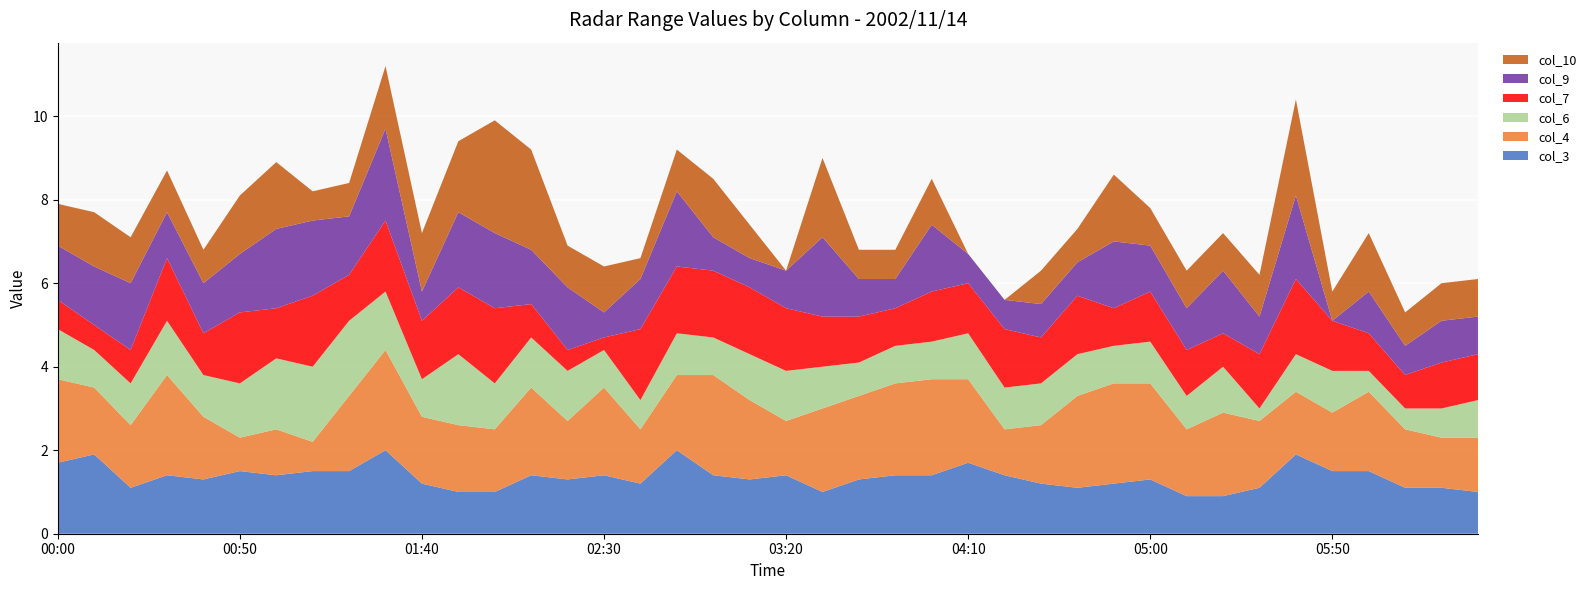

Reading right to left, transcribe all the data shown in this chart.

col_3: 2002/11/14 06:30=1.0	2002/11/14 06:20=1.1	2002/11/14 06:10=1.1	2002/11/14 06:00=1.5	2002/11/14 05:50=1.5	2002/11/14 05:40=1.9	2002/11/14 05:30=1.1	2002/11/14 05:20=0.9	2002/11/14 05:10=0.9	2002/11/14 05:00=1.3	2002/11/14 04:50=1.2	2002/11/14 04:40=1.1	2002/11/14 04:30=1.2	2002/11/14 04:20=1.4	2002/11/14 04:10=1.7	2002/11/14 04:00=1.4	2002/11/14 03:50=1.4	2002/11/14 03:40=1.3	2002/11/14 03:30=1.0	2002/11/14 03:20=1.4	2002/11/14 03:10=1.3	2002/11/14 03:00=1.4	2002/11/14 02:50=2.0	2002/11/14 02:40=1.2	2002/11/14 02:30=1.4	2002/11/14 02:20=1.3	2002/11/14 02:10=1.4	2002/11/14 02:00=1.0	2002/11/14 01:50=1.0	2002/11/14 01:40=1.2	2002/11/14 01:30=2.0	2002/11/14 01:20=1.5	2002/11/14 01:10=1.5	2002/11/14 01:00=1.4	2002/11/14 00:50=1.5	2002/11/14 00:40=1.3	2002/11/14 00:30=1.4	2002/11/14 00:20=1.1	2002/11/14 00:10=1.9	2002/11/14 00:00=1.7
col_4: 2002/11/14 06:30=1.3	2002/11/14 06:20=1.2	2002/11/14 06:10=1.4	2002/11/14 06:00=1.9	2002/11/14 05:50=1.4	2002/11/14 05:40=1.5	2002/11/14 05:30=1.6	2002/11/14 05:20=2.0	2002/11/14 05:10=1.6	2002/11/14 05:00=2.3	2002/11/14 04:50=2.4	2002/11/14 04:40=2.2	2002/11/14 04:30=1.4	2002/11/14 04:20=1.1	2002/11/14 04:10=2.0	2002/11/14 04:00=2.3	2002/11/14 03:50=2.2	2002/11/14 03:40=2.0	2002/11/14 03:30=2.0	2002/11/14 03:20=1.3	2002/11/14 03:10=1.9	2002/11/14 03:00=2.4	2002/11/14 02:50=1.8	2002/11/14 02:40=1.3	2002/11/14 02:30=2.1	2002/11/14 02:20=1.4	2002/11/14 02:10=2.1	2002/11/14 02:00=1.5	2002/11/14 01:50=1.6	2002/11/14 01:40=1.6	2002/11/14 01:30=2.4	2002/11/14 01:20=1.8	2002/11/14 01:10=0.7	2002/11/14 01:00=1.1	2002/11/14 00:50=0.8	2002/11/14 00:40=1.5	2002/11/14 00:30=2.4	2002/11/14 00:20=1.5	2002/11/14 00:10=1.6	2002/11/14 00:00=2.0
col_6: 2002/11/14 06:30=0.9	2002/11/14 06:20=0.7	2002/11/14 06:10=0.5	2002/11/14 06:00=0.5	2002/11/14 05:50=1.0	2002/11/14 05:40=0.9	2002/11/14 05:30=0.3	2002/11/14 05:20=1.1	2002/11/14 05:10=0.8	2002/11/14 05:00=1.0	2002/11/14 04:50=0.9	2002/11/14 04:40=1.0	2002/11/14 04:30=1.0	2002/11/14 04:20=1.0	2002/11/14 04:10=1.1	2002/11/14 04:00=0.9	2002/11/14 03:50=0.9	2002/11/14 03:40=0.8	2002/11/14 03:30=1.0	2002/11/14 03:20=1.2	2002/11/14 03:10=1.1	2002/11/14 03:00=0.9	2002/11/14 02:50=1.0	2002/11/14 02:40=0.7	2002/11/14 02:30=0.9	2002/11/14 02:20=1.2	2002/11/14 02:10=1.2	2002/11/14 02:00=1.1	2002/11/14 01:50=1.7	2002/11/14 01:40=0.9	2002/11/14 01:30=1.4	2002/11/14 01:20=1.8	2002/11/14 01:10=1.8	2002/11/14 01:00=1.7	2002/11/14 00:50=1.3	2002/11/14 00:40=1.0	2002/11/14 00:30=1.3	2002/11/14 00:20=1.0	2002/11/14 00:10=0.9	2002/11/14 00:00=1.2
col_7: 2002/11/14 06:30=1.1	2002/11/14 06:20=1.1	2002/11/14 06:10=0.8	2002/11/14 06:00=0.9	2002/11/14 05:50=1.2	2002/11/14 05:40=1.8	2002/11/14 05:30=1.3	2002/11/14 05:20=0.8	2002/11/14 05:10=1.1	2002/11/14 05:00=1.2	2002/11/14 04:50=0.9	2002/11/14 04:40=1.4	2002/11/14 04:30=1.1	2002/11/14 04:20=1.4	2002/11/14 04:10=1.2	2002/11/14 04:00=1.2	2002/11/14 03:50=0.9	2002/11/14 03:40=1.1	2002/11/14 03:30=1.2	2002/11/14 03:20=1.5	2002/11/14 03:10=1.6	2002/11/14 03:00=1.6	2002/11/14 02:50=1.6	2002/11/14 02:40=1.7	2002/11/14 02:30=0.3	2002/11/14 02:20=0.5	2002/11/14 02:10=0.8	2002/11/14 02:00=1.8	2002/11/14 01:50=1.6	2002/11/14 01:40=1.4	2002/11/14 01:30=1.7	2002/11/14 01:20=1.1	2002/11/14 01:10=1.7	2002/11/14 01:00=1.2	2002/11/14 00:50=1.7	2002/11/14 00:40=1.0	2002/11/14 00:30=1.5	2002/11/14 00:20=0.8	2002/11/14 00:10=0.6	2002/11/14 00:00=0.7
col_9: 2002/11/14 06:30=0.9	2002/11/14 06:20=1.0	2002/11/14 06:10=0.7	2002/11/14 06:00=1.0	2002/11/14 05:50=0.0	2002/11/14 05:40=2.0	2002/11/14 05:30=0.9	2002/11/14 05:20=1.5	2002/11/14 05:10=1.0	2002/11/14 05:00=1.1	2002/11/14 04:50=1.6	2002/11/14 04:40=0.8	2002/11/14 04:30=0.8	2002/11/14 04:20=0.7	2002/11/14 04:10=0.7	2002/11/14 04:00=1.6	2002/11/14 03:50=0.7	2002/11/14 03:40=0.9	2002/11/14 03:30=1.9	2002/11/14 03:20=0.9	2002/11/14 03:10=0.7	2002/11/14 03:00=0.8	2002/11/14 02:50=1.8	2002/11/14 02:40=1.2	2002/11/14 02:30=0.6	2002/11/14 02:20=1.5	2002/11/14 02:10=1.3	2002/11/14 02:00=1.8	2002/11/14 01:50=1.8	2002/11/14 01:40=0.7	2002/11/14 01:30=2.2	2002/11/14 01:20=1.4	2002/11/14 01:10=1.8	2002/11/14 01:00=1.9	2002/11/14 00:50=1.4	2002/11/14 00:40=1.2	2002/11/14 00:30=1.1	2002/11/14 00:20=1.6	2002/11/14 00:10=1.4	2002/11/14 00:00=1.3
col_10: 2002/11/14 06:30=0.9	2002/11/14 06:20=0.9	2002/11/14 06:10=0.8	2002/11/14 06:00=1.4	2002/11/14 05:50=0.7	2002/11/14 05:40=2.3	2002/11/14 05:30=1.0	2002/11/14 05:20=0.9	2002/11/14 05:10=0.9	2002/11/14 05:00=0.9	2002/11/14 04:50=1.6	2002/11/14 04:40=0.8	2002/11/14 04:30=0.8	2002/11/14 04:20=0.0	2002/11/14 04:10=0.0	2002/11/14 04:00=1.1	2002/11/14 03:50=0.7	2002/11/14 03:40=0.7	2002/11/14 03:30=1.9	2002/11/14 03:20=0.0	2002/11/14 03:10=0.8	2002/11/14 03:00=1.4	2002/11/14 02:50=1.0	2002/11/14 02:40=0.5	2002/11/14 02:30=1.1	2002/11/14 02:20=1.0	2002/11/14 02:10=2.4	2002/11/14 02:00=2.7	2002/11/14 01:50=1.7	2002/11/14 01:40=1.4	2002/11/14 01:30=1.5	2002/11/14 01:20=0.8	2002/11/14 01:10=0.7	2002/11/14 01:00=1.6	2002/11/14 00:50=1.4	2002/11/14 00:40=0.8	2002/11/14 00:30=1.0	2002/11/14 00:20=1.1	2002/11/14 00:10=1.3	2002/11/14 00:00=1.0